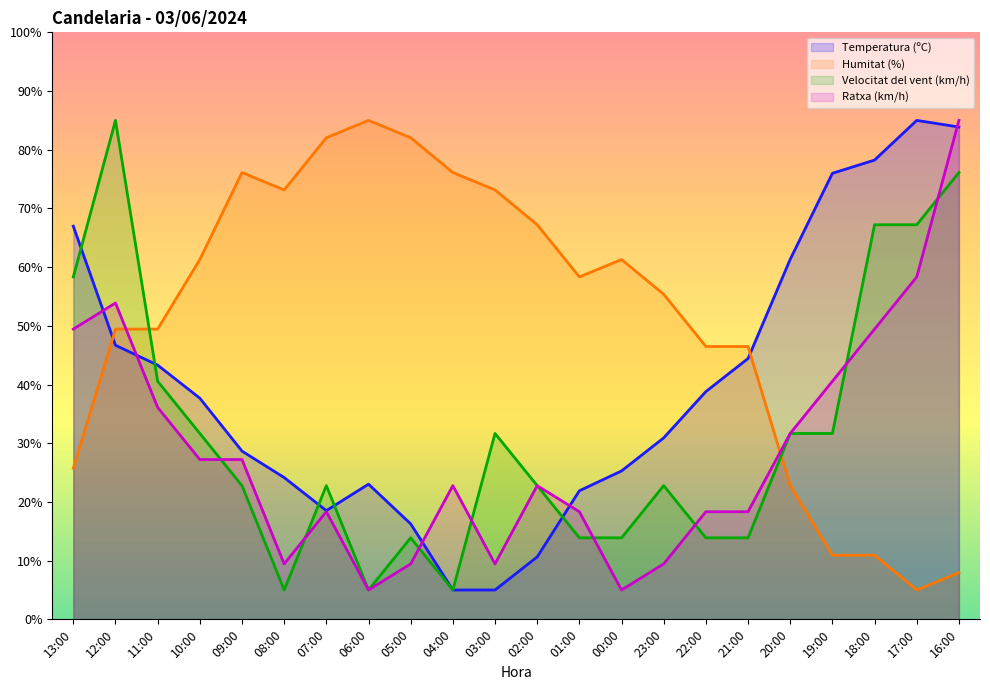

Between 09:00 and 16:00, which series saw the biggest shift?

Humitat (%)